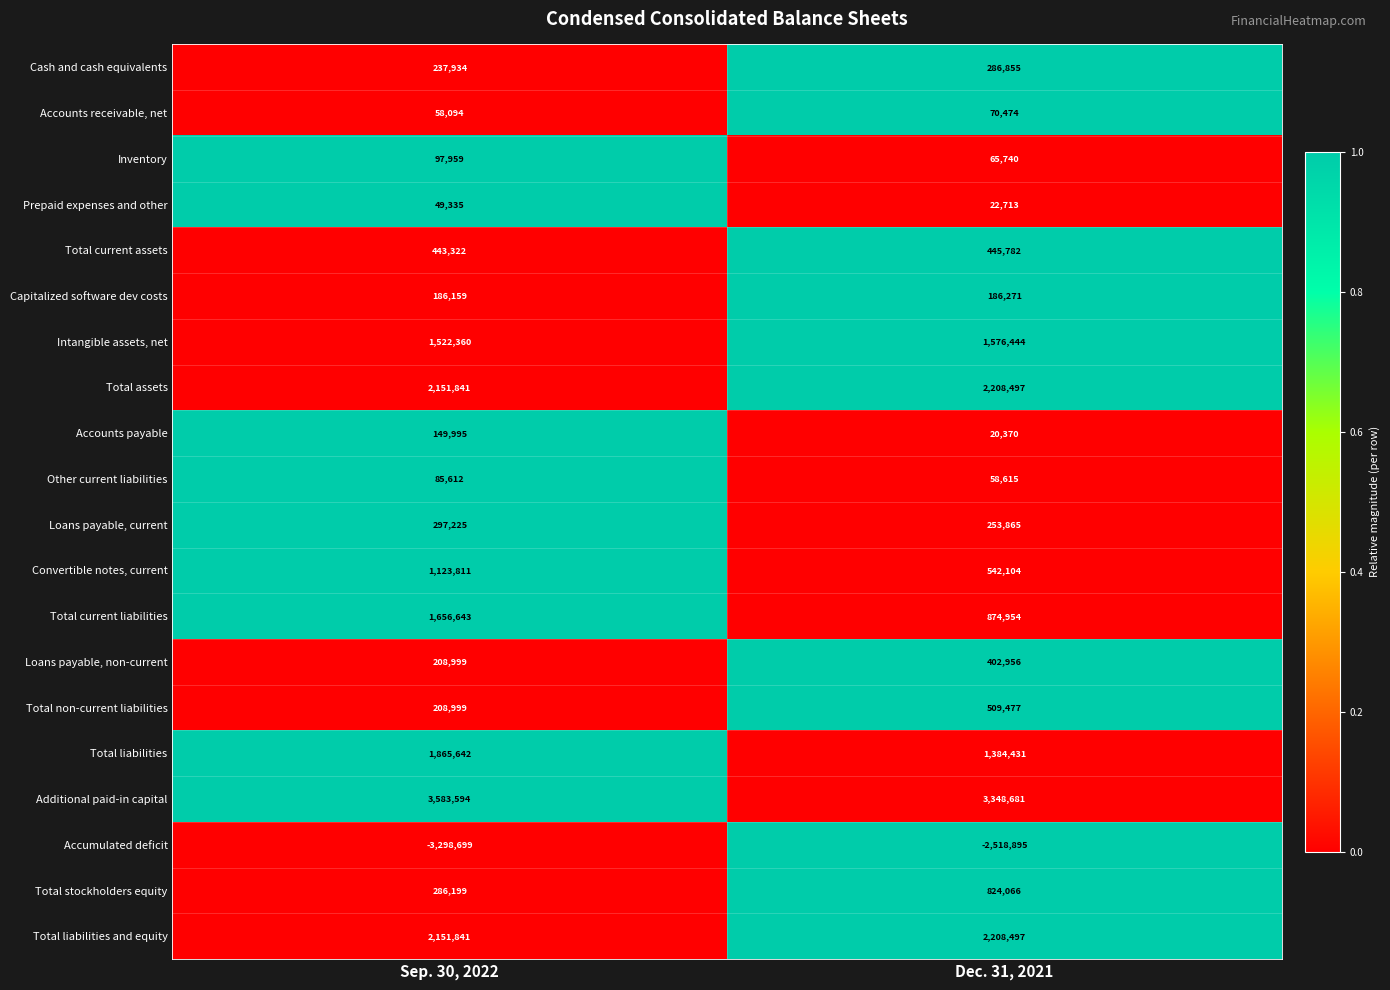

Is it true that Other current liabilities equals 85612 at Sep. 30, 2022?

True